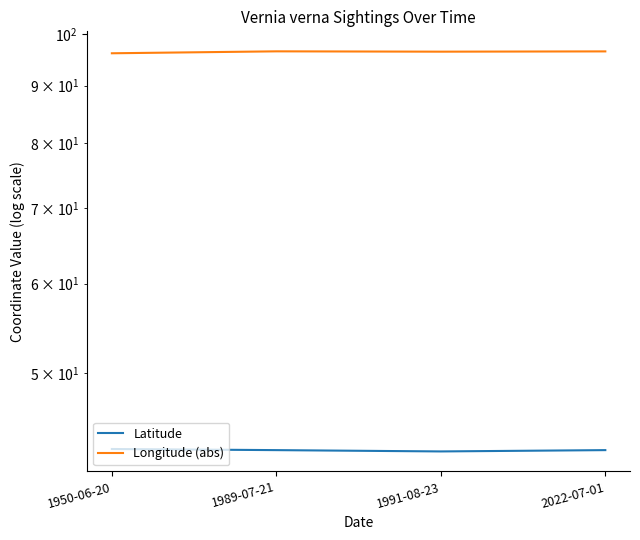

What are all the series names shown in the legend?

Latitude, Longitude (abs)